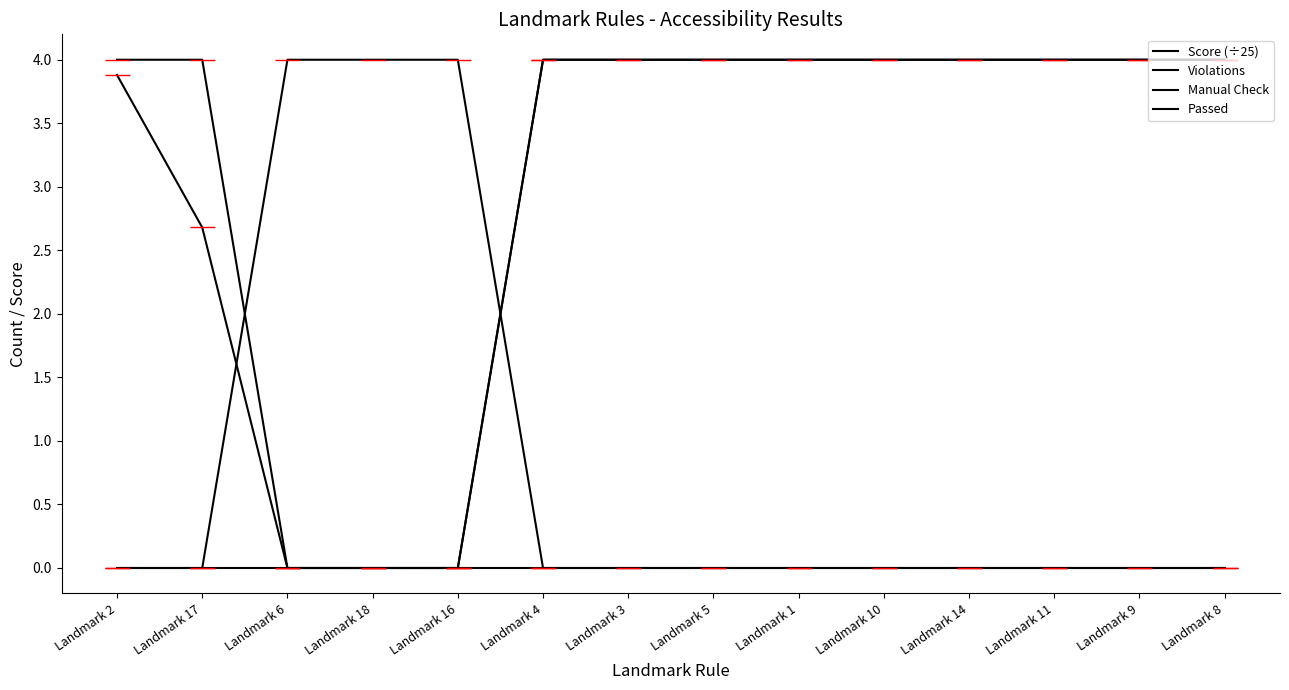

How many lines are shown in the chart?

4